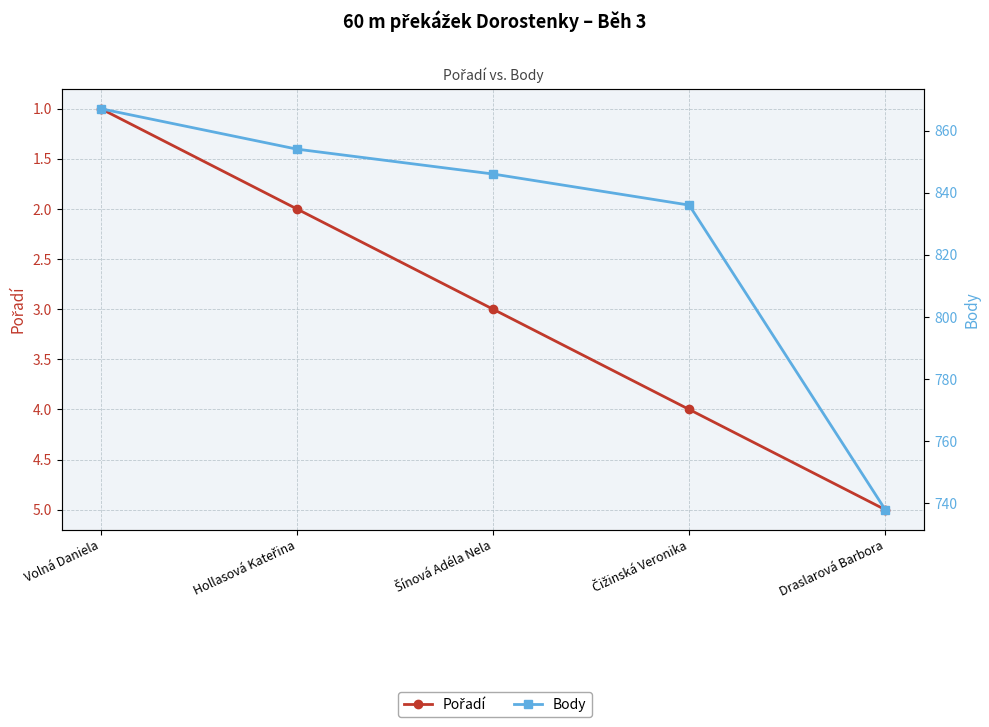

How many values in the Body series exceed 846?

2